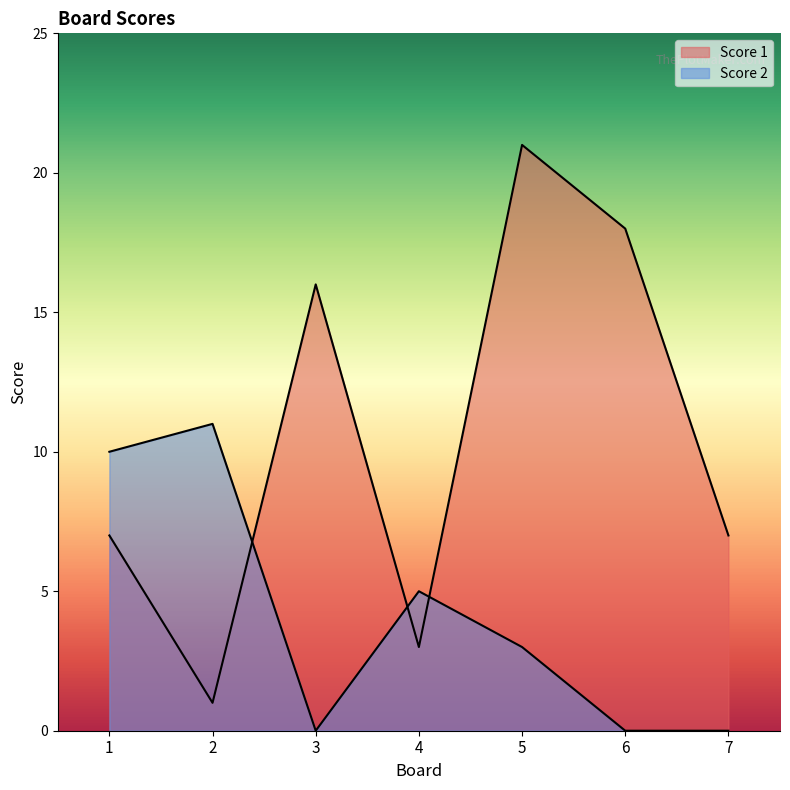

What is the spread (max minus min) of values at 2?

10